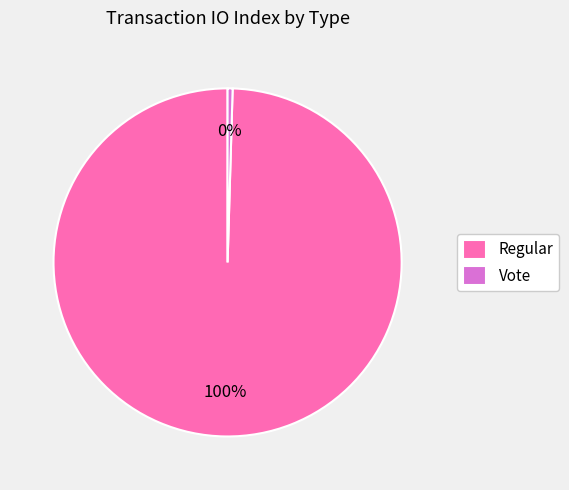

Is the sum of Vote and Regular greater than half?

Yes